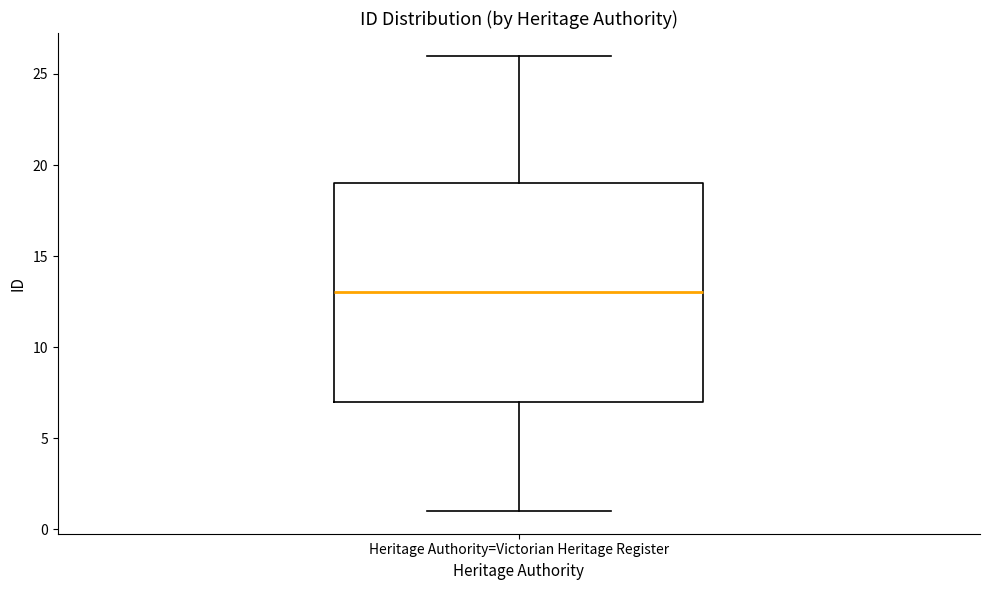

Read this box plot against the y-axis: the position of the median line, the range covered by the box, and the ends of both whiskers. The values are not printed on the chart, so give them approximately, as read against the axis.

median 13, box 7 to 19, whiskers 1 to 26